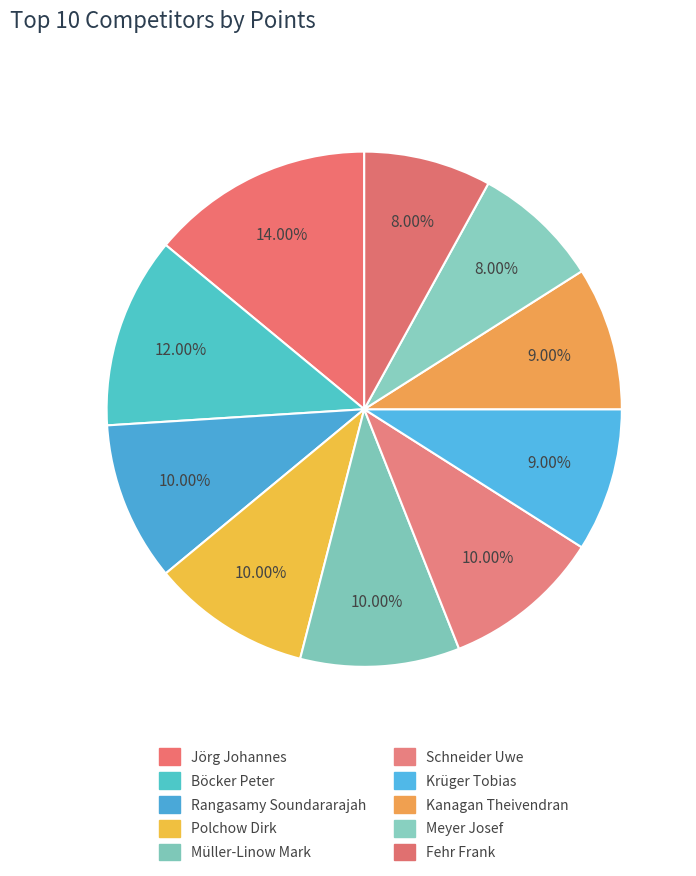

What percentage is the Meyer Josef slice, to the nearest percent?

8%